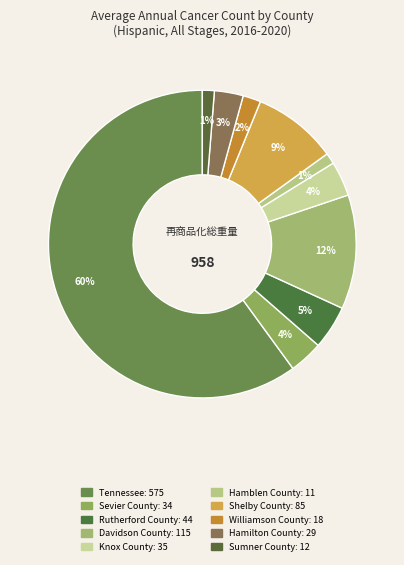

Rank the categories by value from highest to lowest.

Tennessee, Davidson County, Shelby County, Rutherford County, Knox County, Sevier County, Hamilton County, Williamson County, Sumner County, Hamblen County